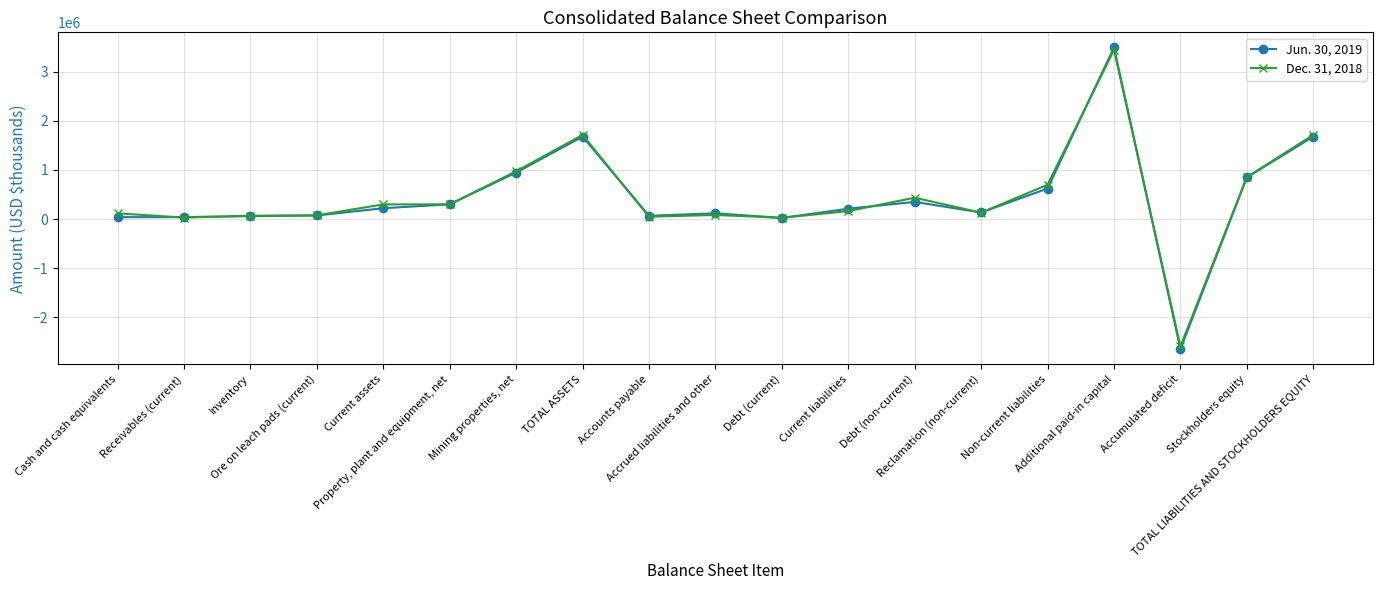

Rank the series by their average value, from lowest to highest.

Jun. 30, 2019, Dec. 31, 2018